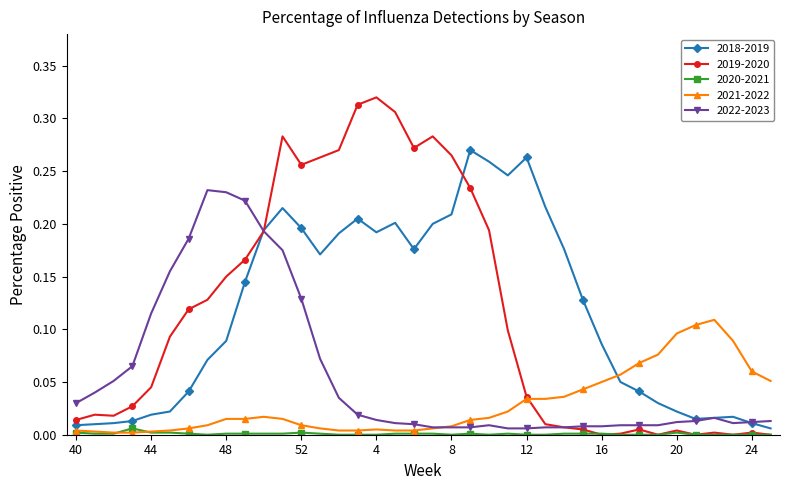

List the series in order of their peak value, highest first.

2019-2020, 2018-2019, 2022-2023, 2021-2022, 2020-2021